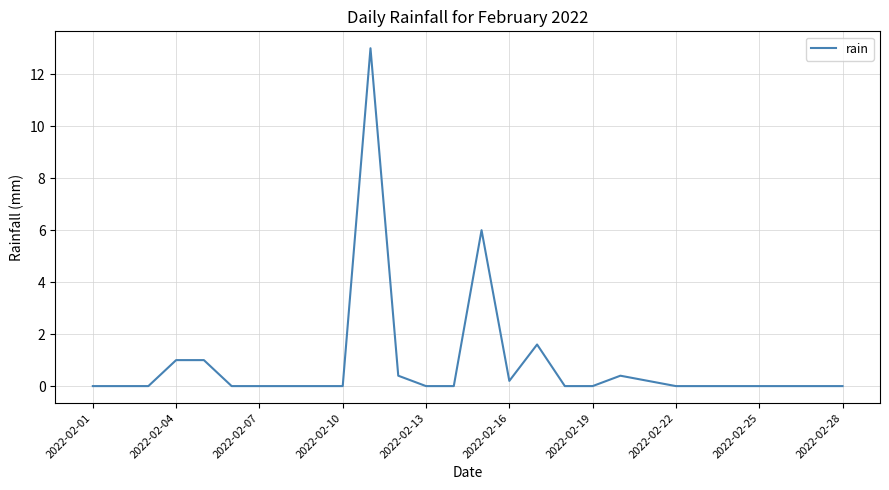

What is the difference between the maximum and minimum values?

13.0